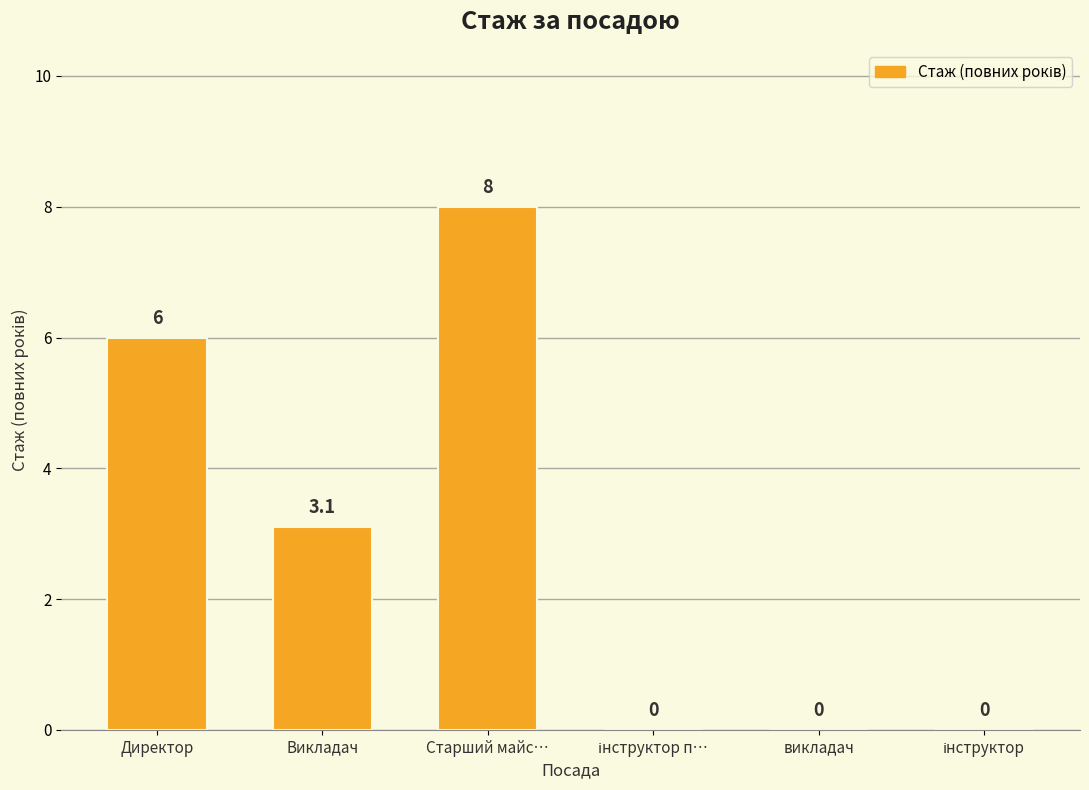

What is the sum of the values at Директор and Старший майс…?

14.0